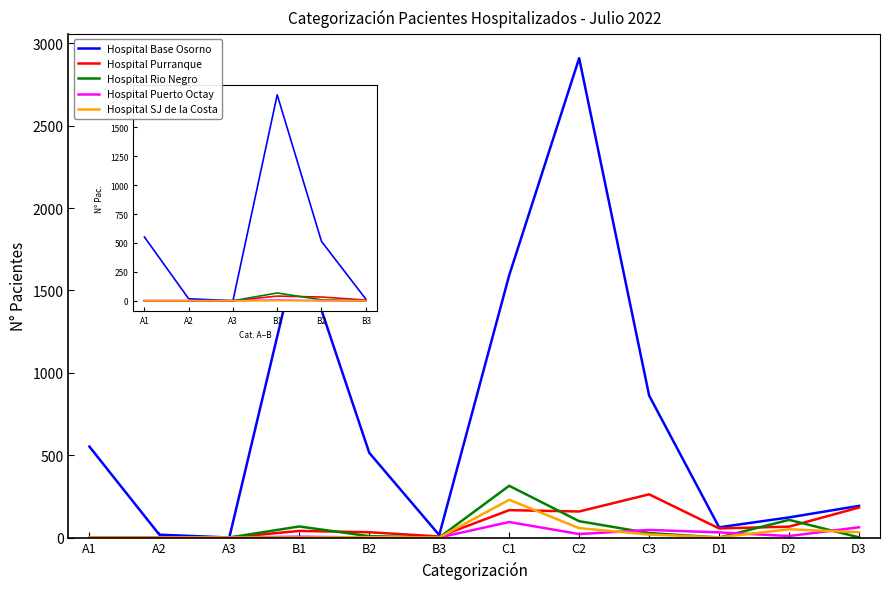

Is the value of Hospital Base Osorno at B3 greater than the value of Hospital Purranque at D3?

No